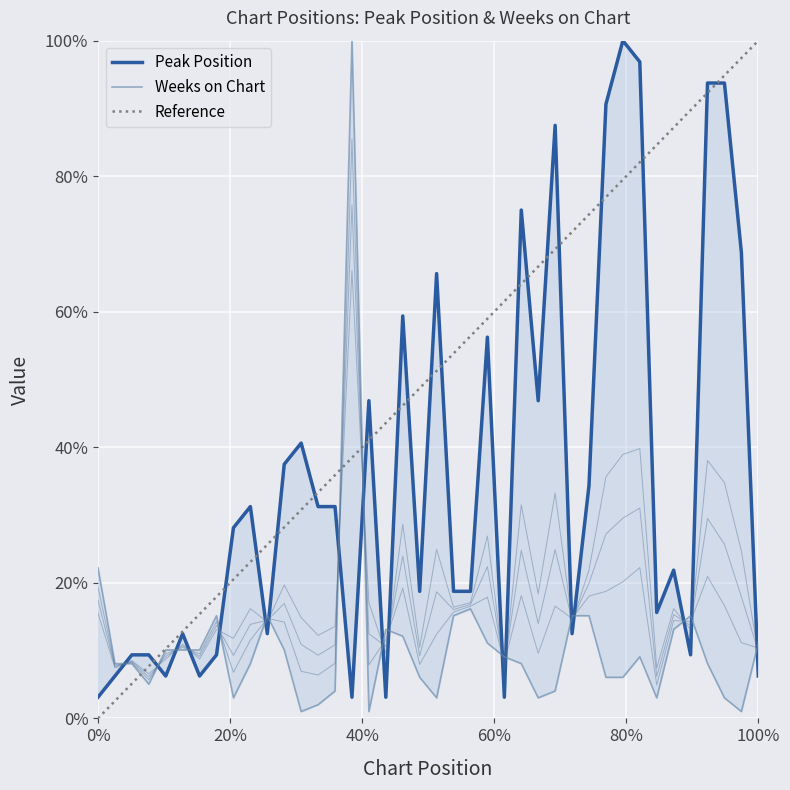

How many data points does each series have?

40